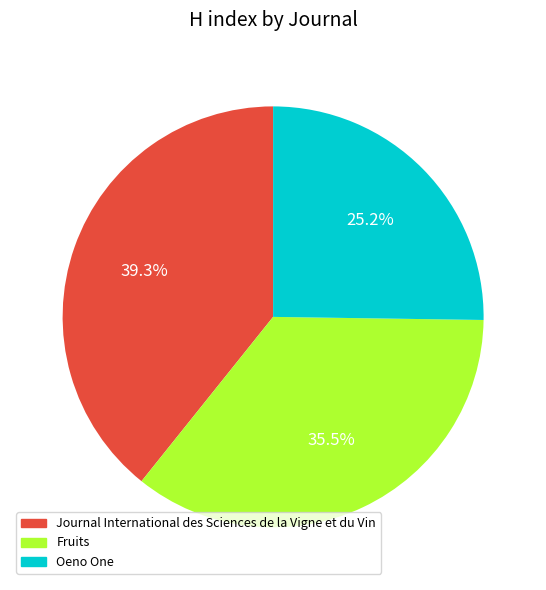

Count the number of slices in the pie.

3